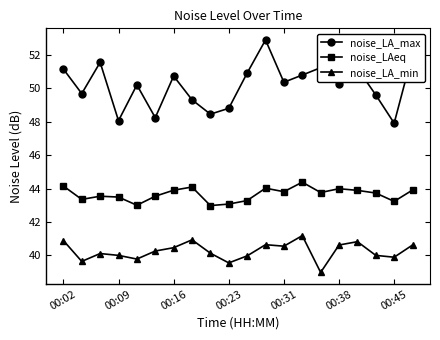

List the series in order of their overall mean, highest first.

noise_LA_max, noise_LAeq, noise_LA_min